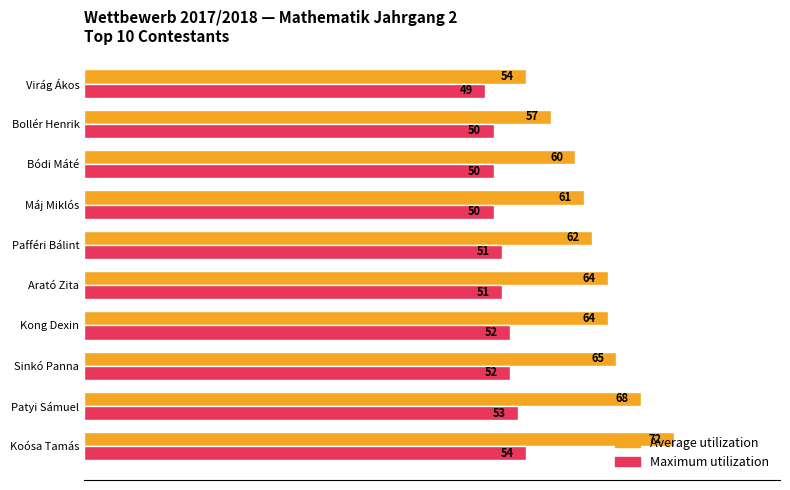

What is the total value across all series at Máj Miklós?

111